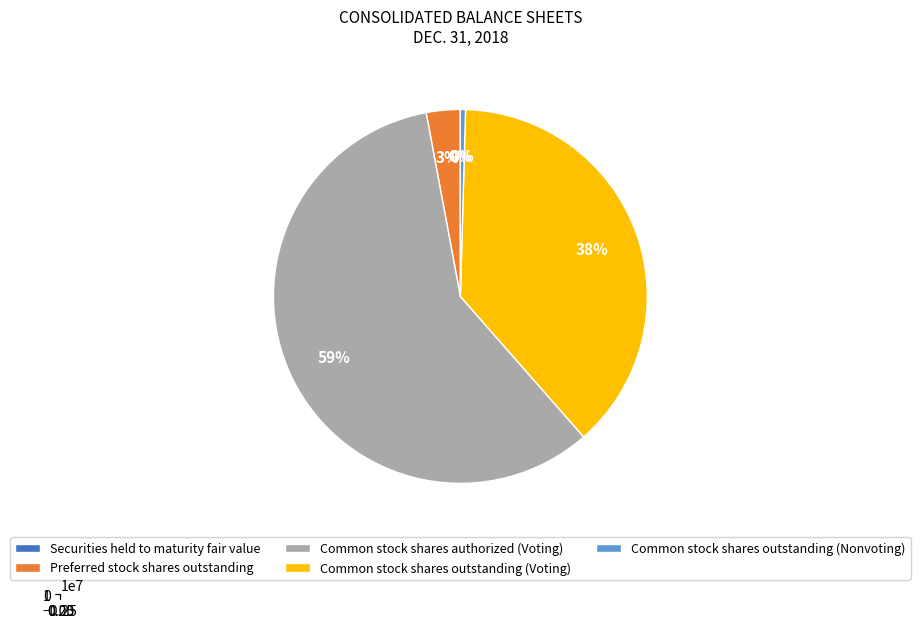

To the nearest percent, what is the average slice percentage?

20%